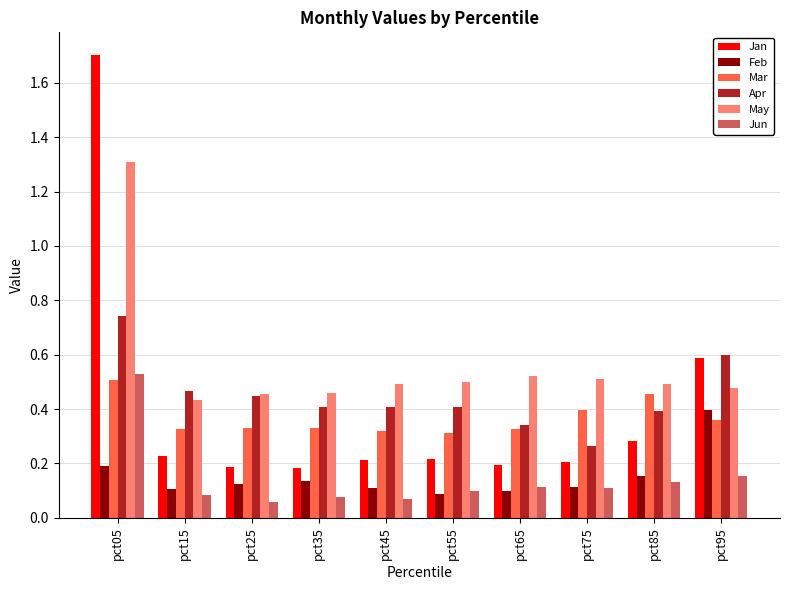

How many bars are there in total?

60